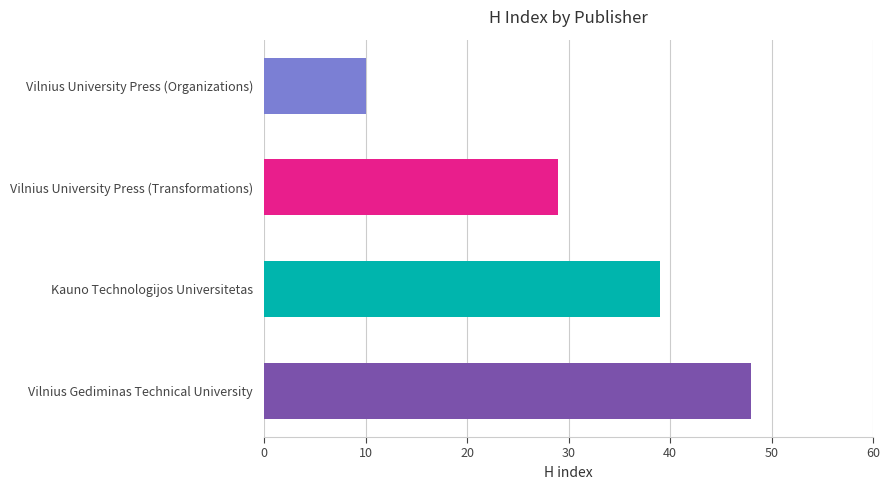

Reading top to bottom, transcribe all the data shown in this chart.

10	29	39	48